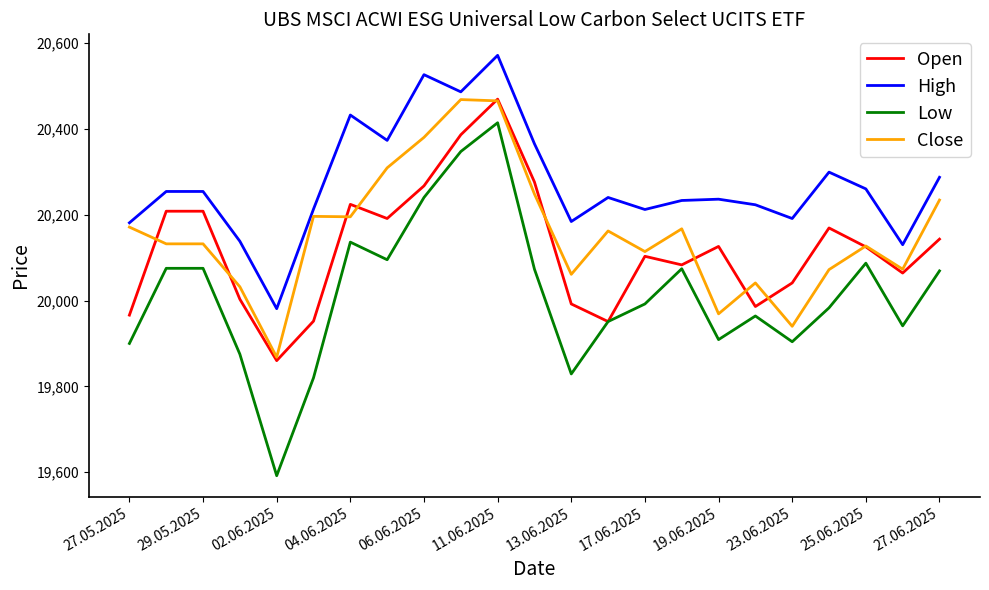

True or false: High and Open cross at least once.

False